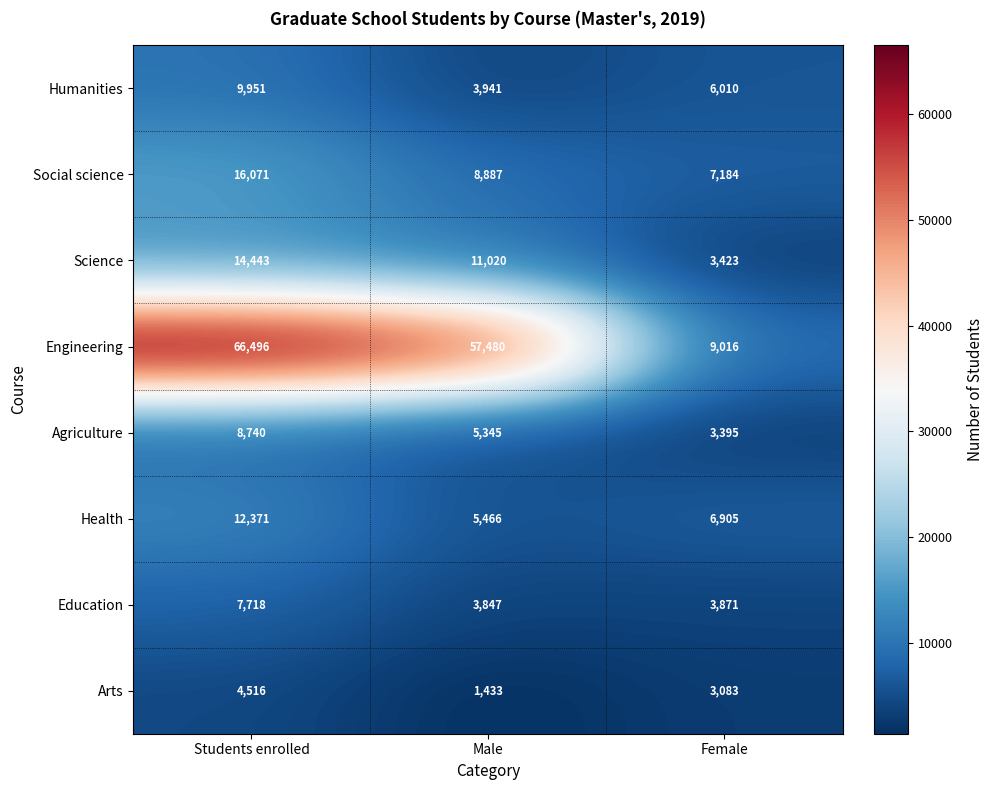

Reading right to left, what are all the values shown in this chart?

Humanities: 6010	3941	9951
Social science: 7184	8887	16071
Science: 3423	11020	14443
Engineering: 9016	57480	66496
Agriculture: 3395	5345	8740
Health: 6905	5466	12371
Education: 3871	3847	7718
Arts: 3083	1433	4516